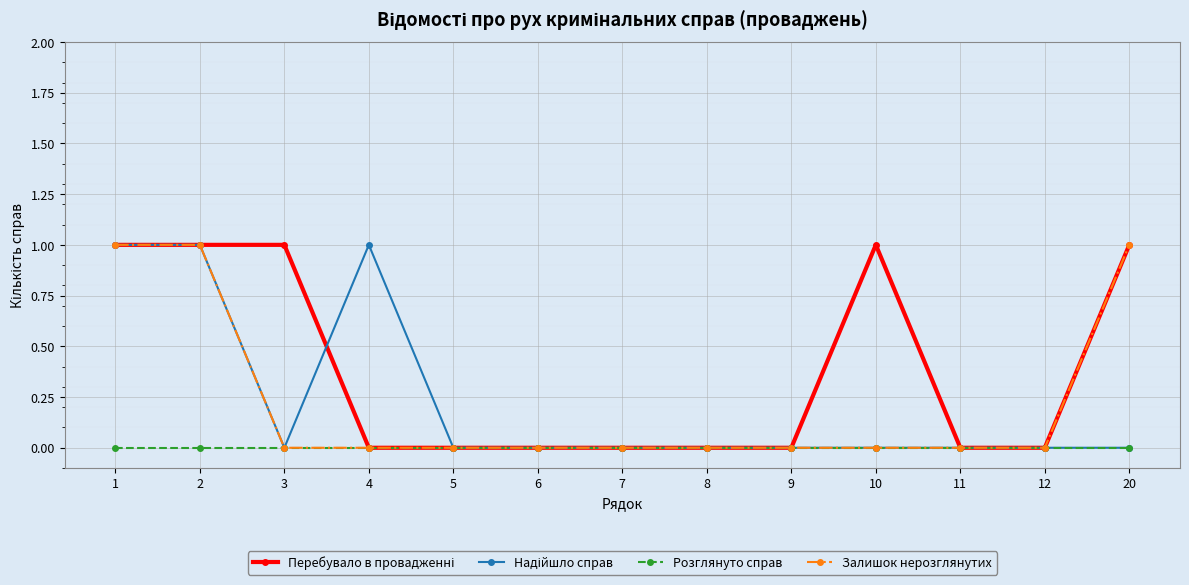

Is it true that Залишок нерозглянутих equals 0 at 7?

True